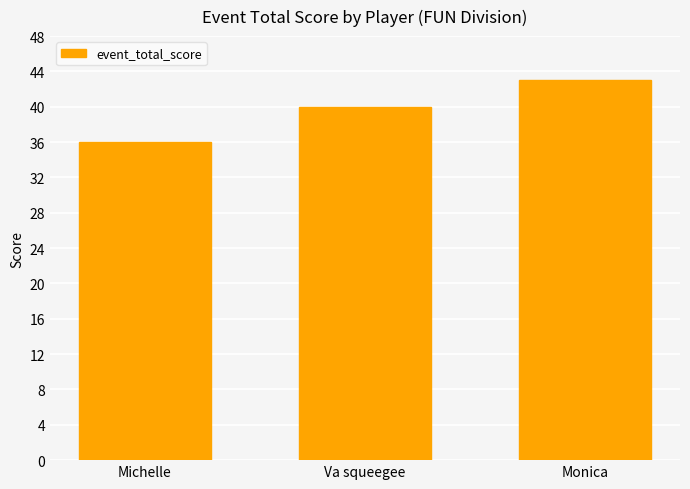

List the labels in order of value, smallest first.

Michelle, Va squeegee, Monica